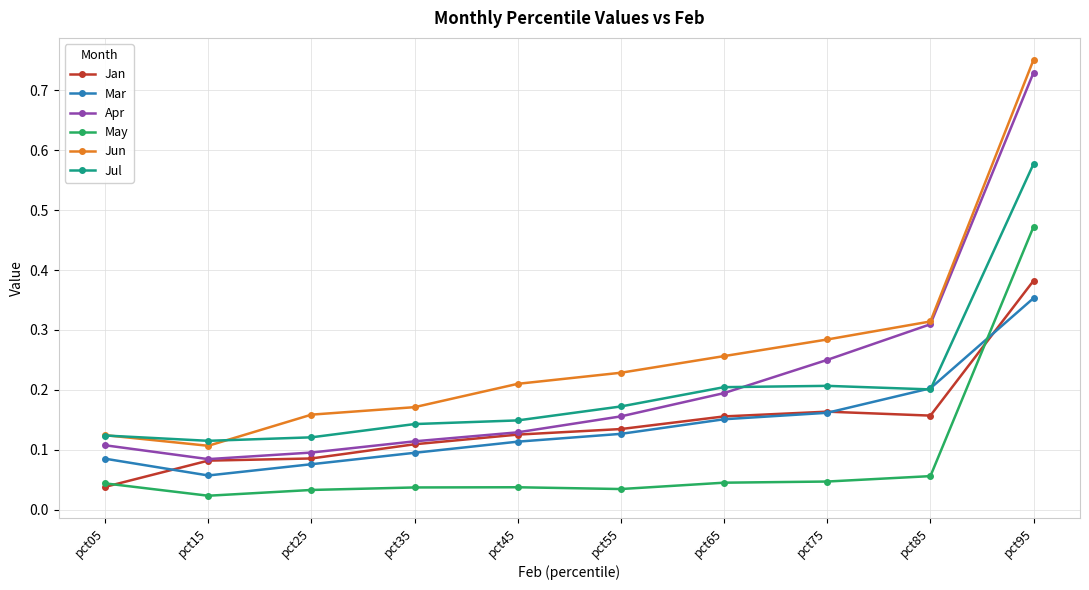

Is the value of Jun at pct65 greater than the value of Jul at pct35?

Yes